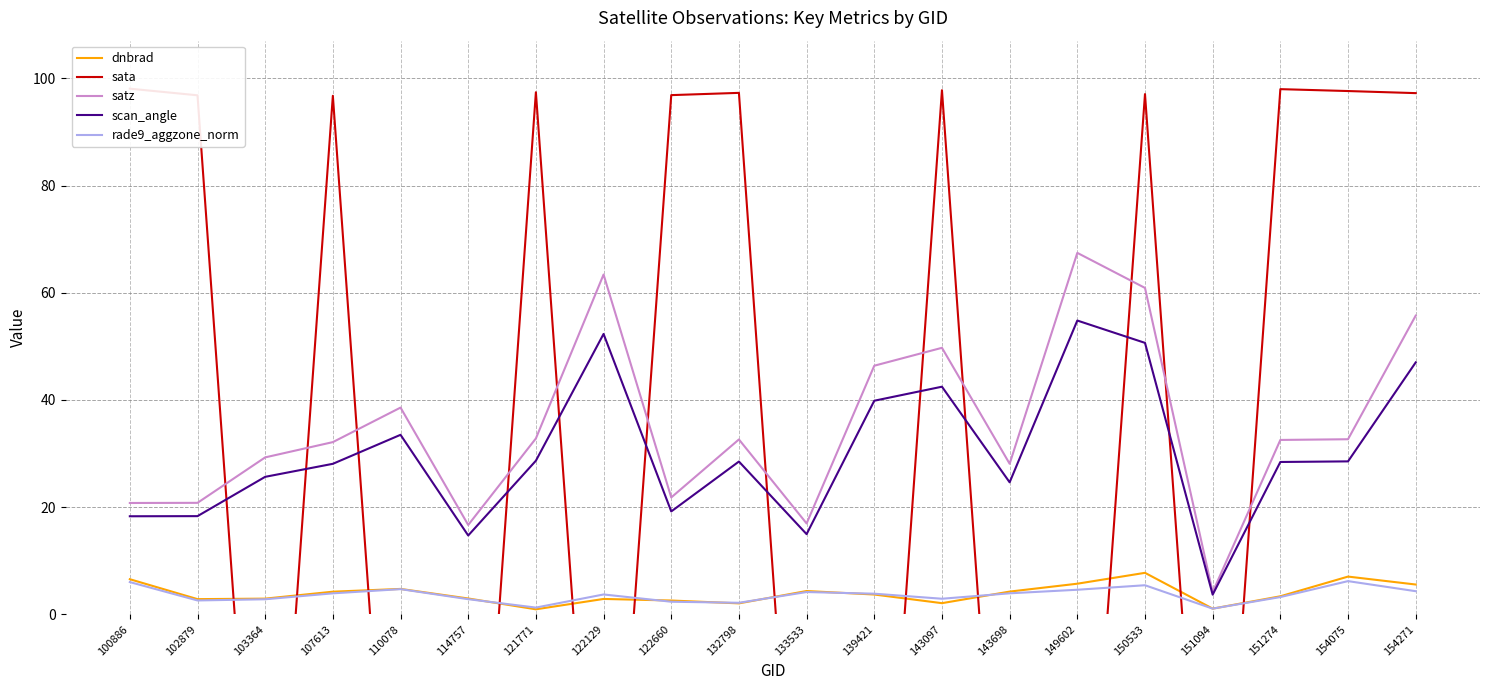

What is the sum of the rade9_aggzone_norm values at 150533 and 102879?

8.0